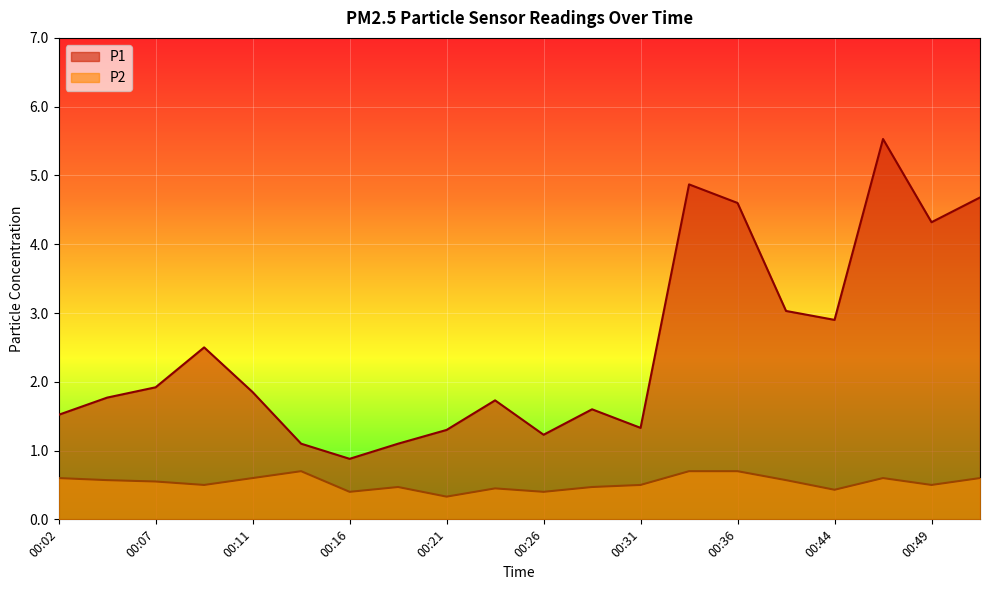

The value of P1 at 00:51 is 4.7. True or false?

True